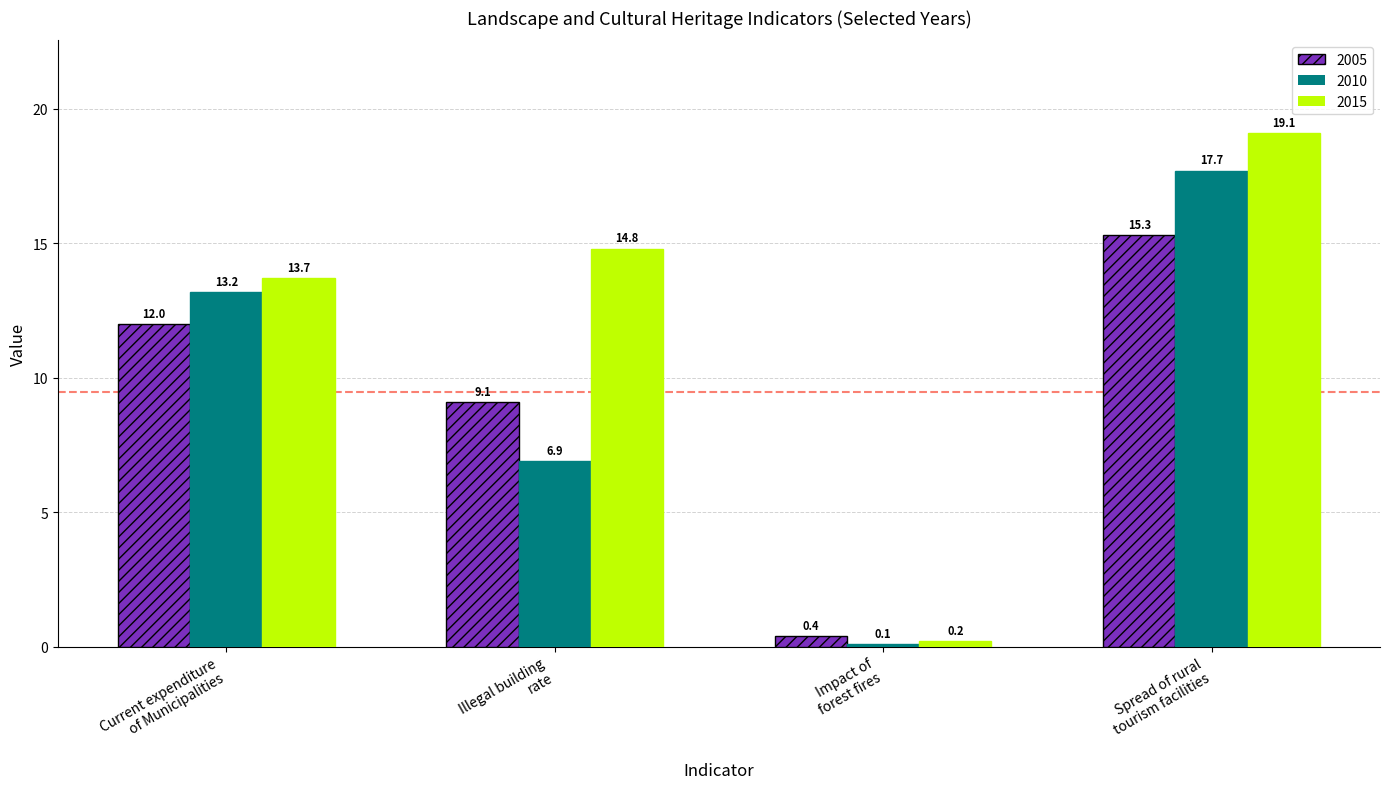

How many values in the 2015 series exceed 14?

2